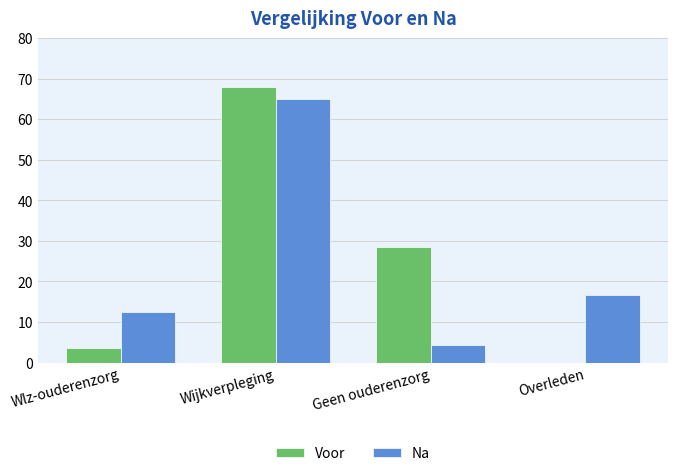

What is the sum of the Voor values at Geen ouderenzorg and Wlz-ouderenzorg?

32.0